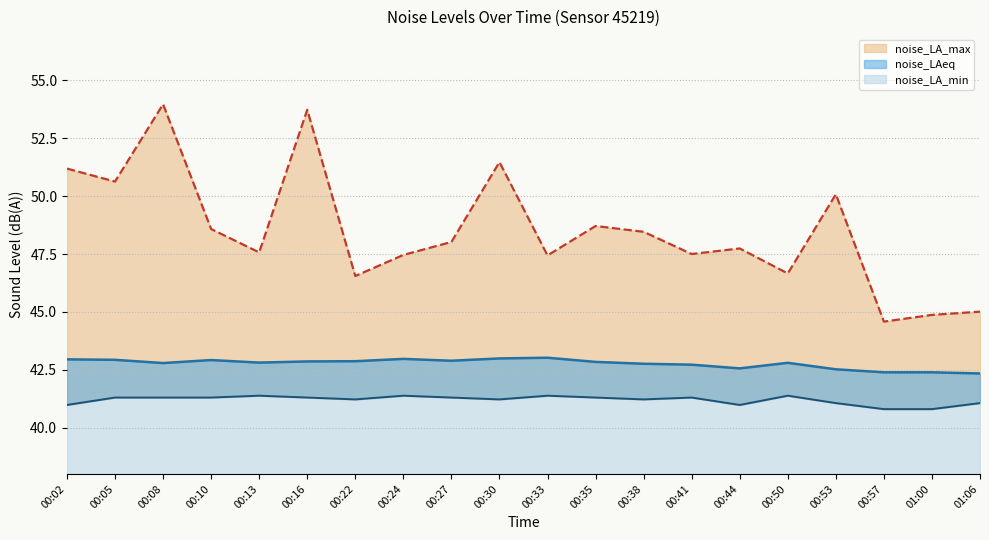

True or false: noise_LA_min and noise_LA_max intersect in this chart.

False